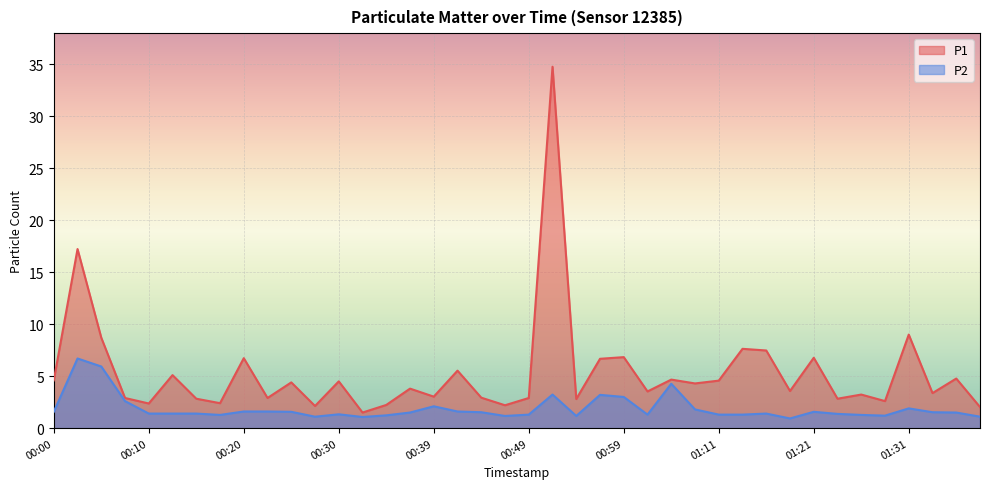

Reading left to right, transcribe all the data shown in this chart.

P1: 4.6	17.2	8.7	2.9	2.4	5.1	2.8	2.4	6.7	2.9	4.4	2.1	4.5	1.5	2.2	3.8	3.0	5.5	2.9	2.2	2.9	34.8	2.8	6.7	6.8	3.5	4.7	4.3	4.6	7.6	7.5	3.6	6.8	2.8	3.2	2.6	9.0	3.4	4.8	2.0
P2: 1.6	6.7	5.9	2.6	1.4	1.4	1.4	1.3	1.6	1.6	1.6	1.1	1.3	1.1	1.2	1.5	2.1	1.6	1.5	1.2	1.3	3.2	1.2	3.2	3.0	1.3	4.3	1.8	1.3	1.3	1.4	0.9	1.6	1.4	1.3	1.2	1.9	1.5	1.5	1.1